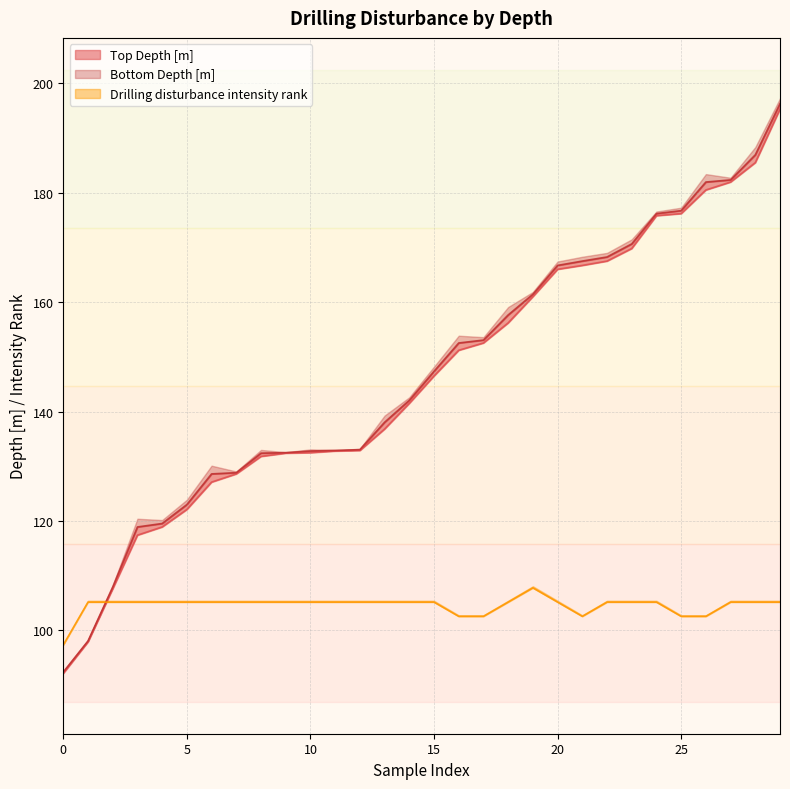

How many intersections are there between Top Depth [m] and Drilling disturbance intensity rank?

1